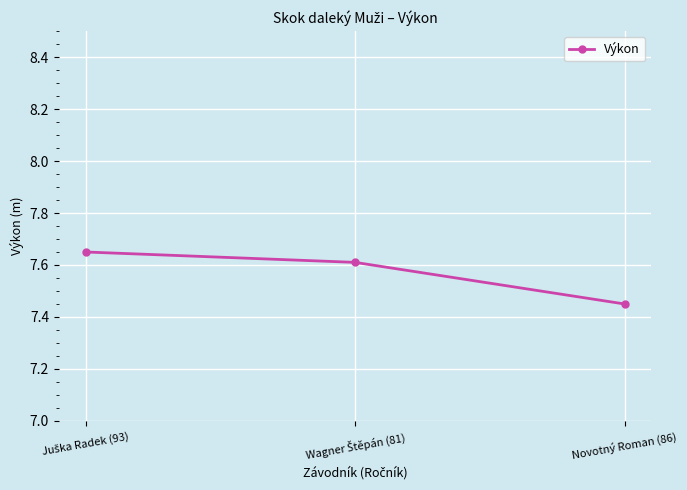

What is the label of the 1st point from the right?

Novotný Roman (86)